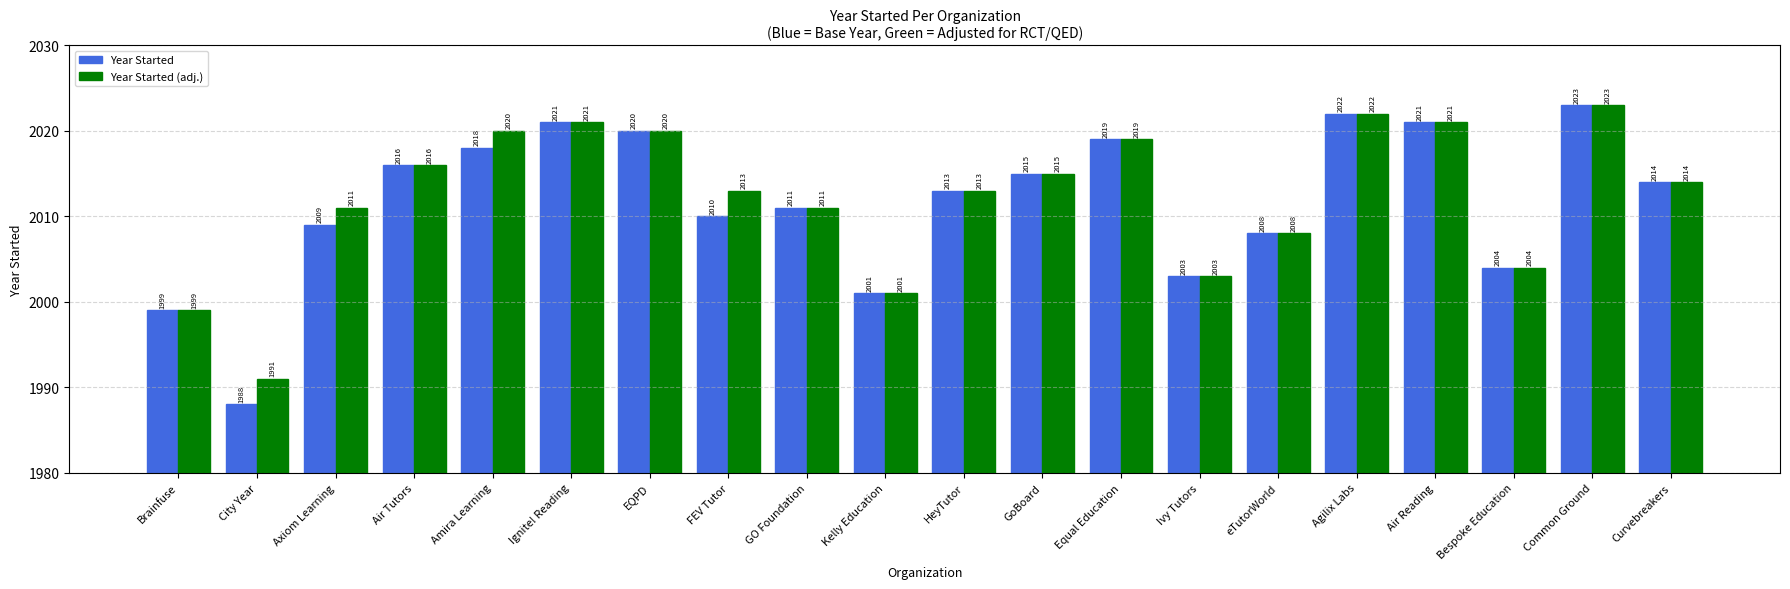

What is the difference between the Year Started (adj.) values at Ignite! Reading and Axiom Learning?

10